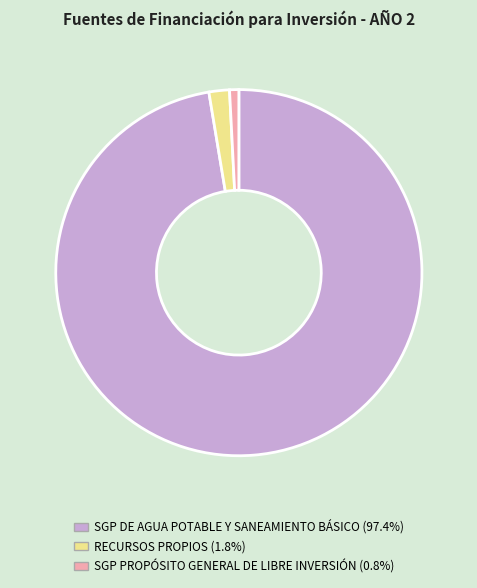

Is there any slice that represents more than half of the pie?

Yes